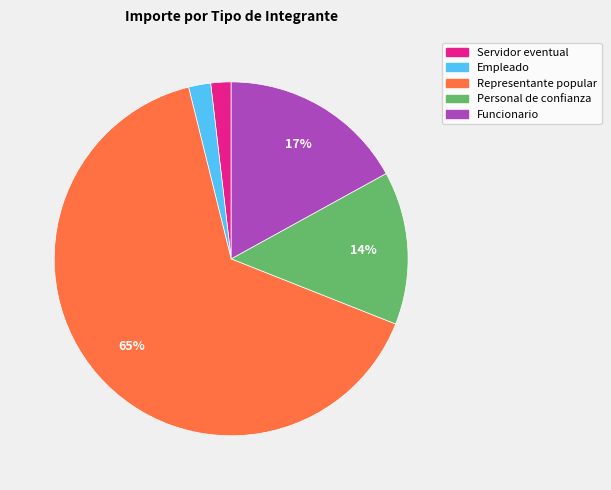

Does any single category account for the majority?

Yes